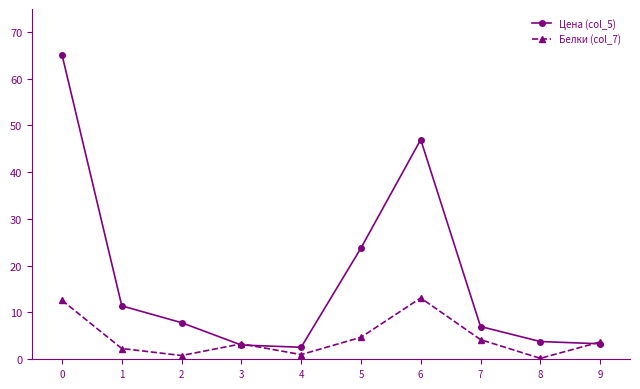

What is the approximate value of Белки (col_7) at 2?

0.8